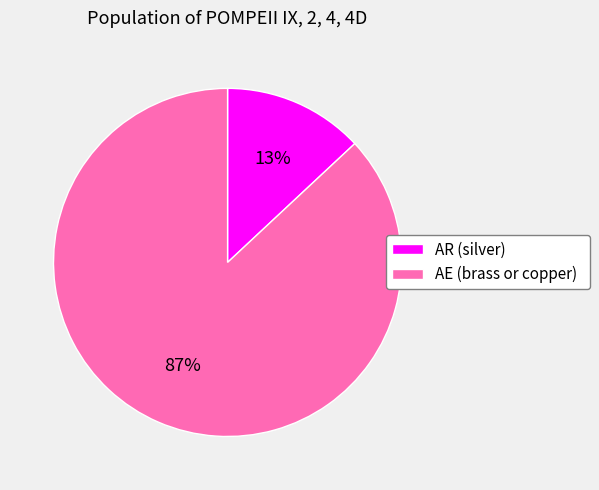

What is the smallest slice in the pie chart?

AR (silver)